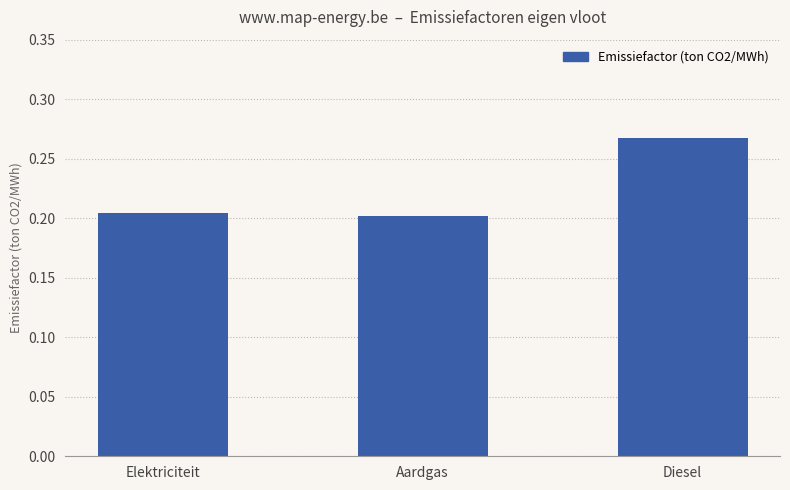

What is the sum of all values?

0.7